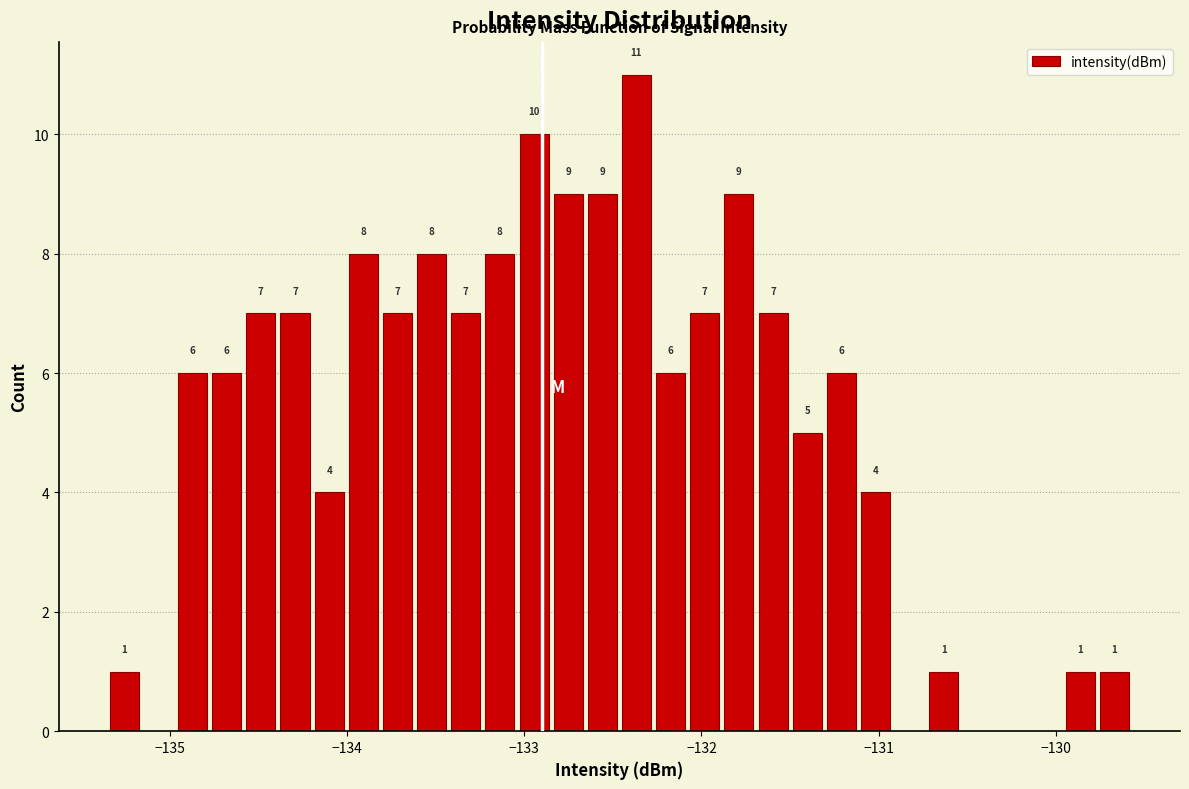

Read against the x-axis, roughly where is the centre of the tallest bar?

-132.4